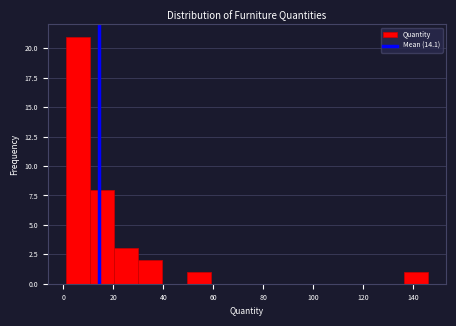

Reading left to right, list every bar in this chart as the range it spans on the x-axis followed by its height. Neither the bar edges nor the heights are printed on the chart, so give them approximately, as read against the axes.

2 to 10: 21
10 to 20: 8
20 to 30: 3
30 to 40: 2
40 to 50: 0
50 to 60: 1
60 to 68: 0
68 to 78: 0
78 to 88: 0
88 to 98: 0
98 to 108: 0
108 to 118: 0
118 to 126: 0
126 to 136: 0
136 to 146: 1